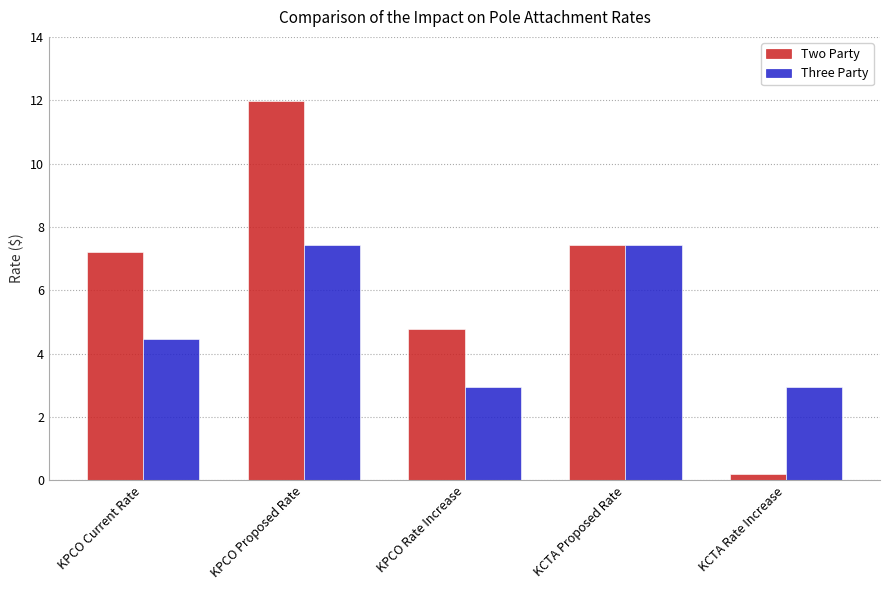

Is the value of Two Party at KCTA Rate Increase greater than the value of Three Party at KCTA Rate Increase?

No